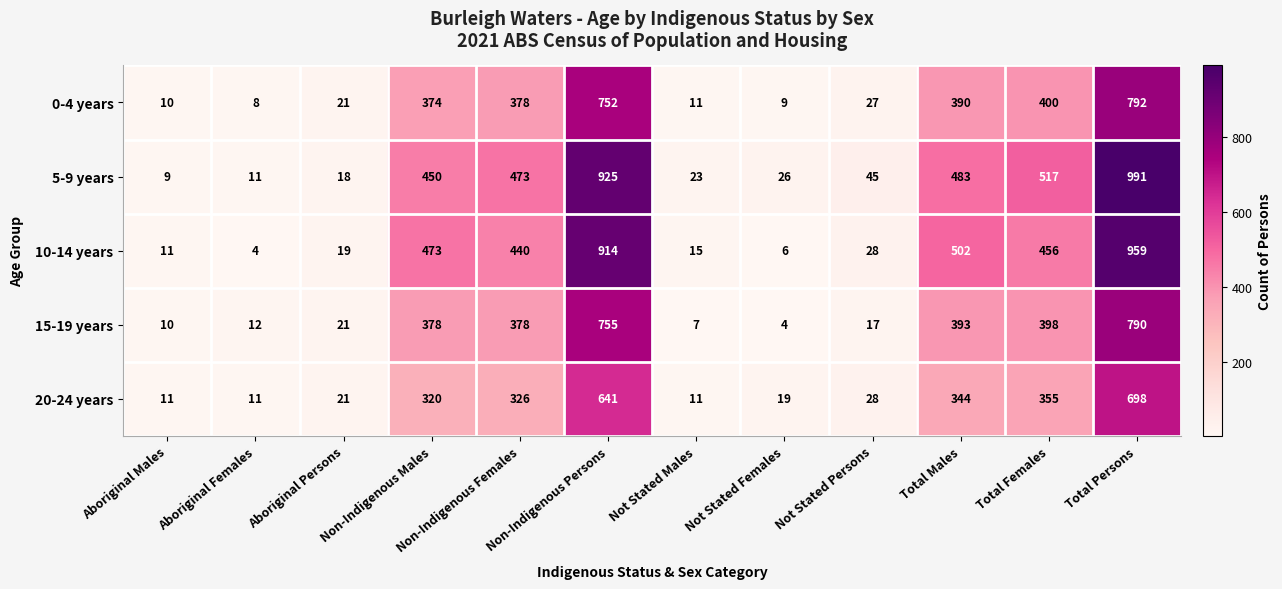

Is it true that 20-24 years equals 344 at Total Males?

True